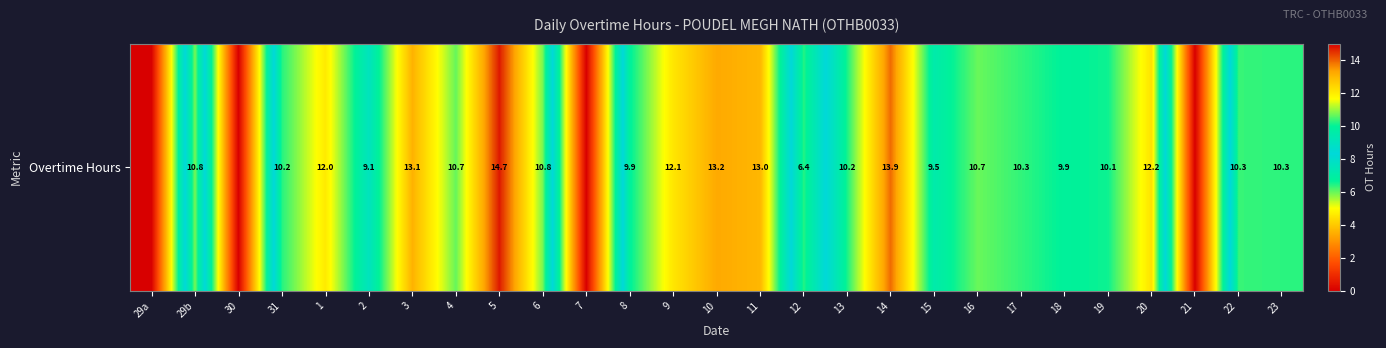

What is the sum of the values at 12 and 31?

16.7